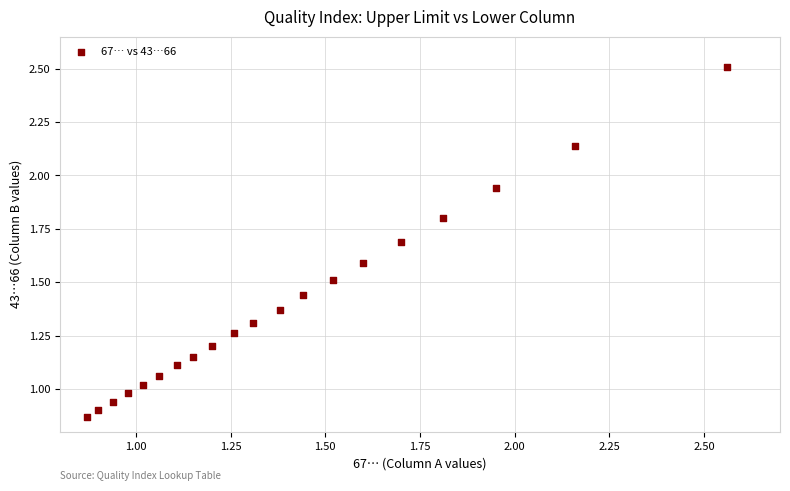

What is the range of Y values (max minus min)?

1.6